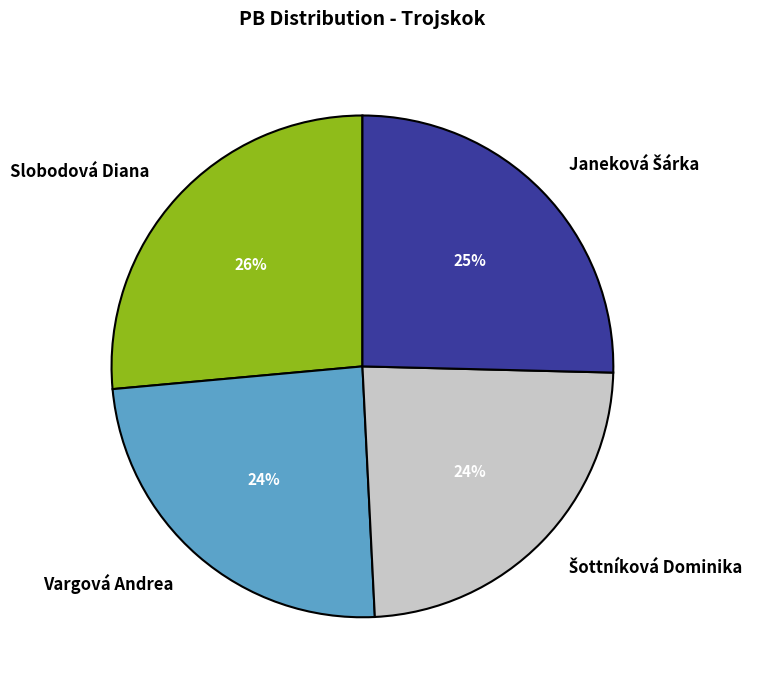

The Vargová Andrea slice represents 24% of the pie. True or false?

True